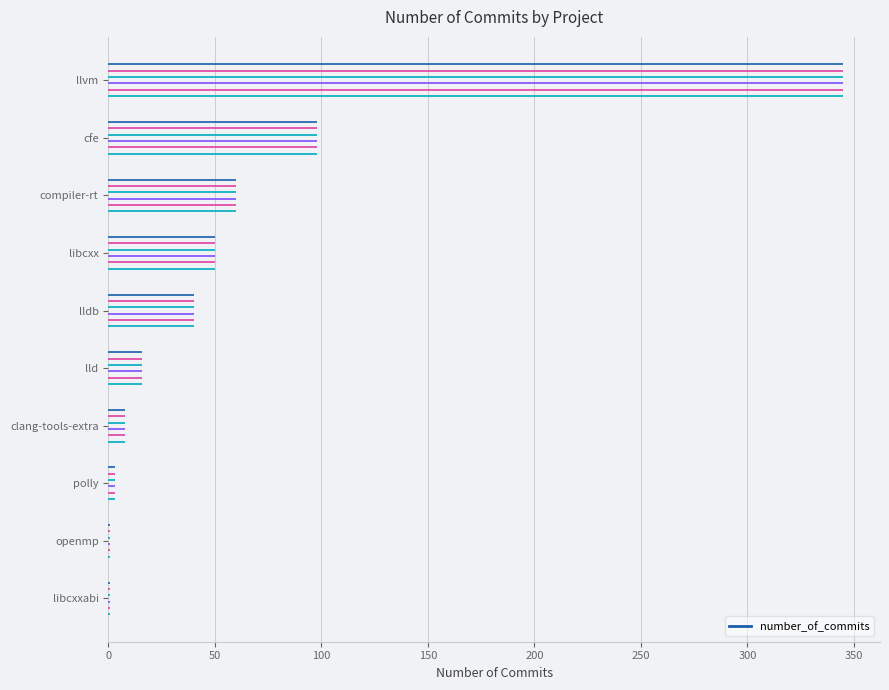

What position from the left is openmp?

9